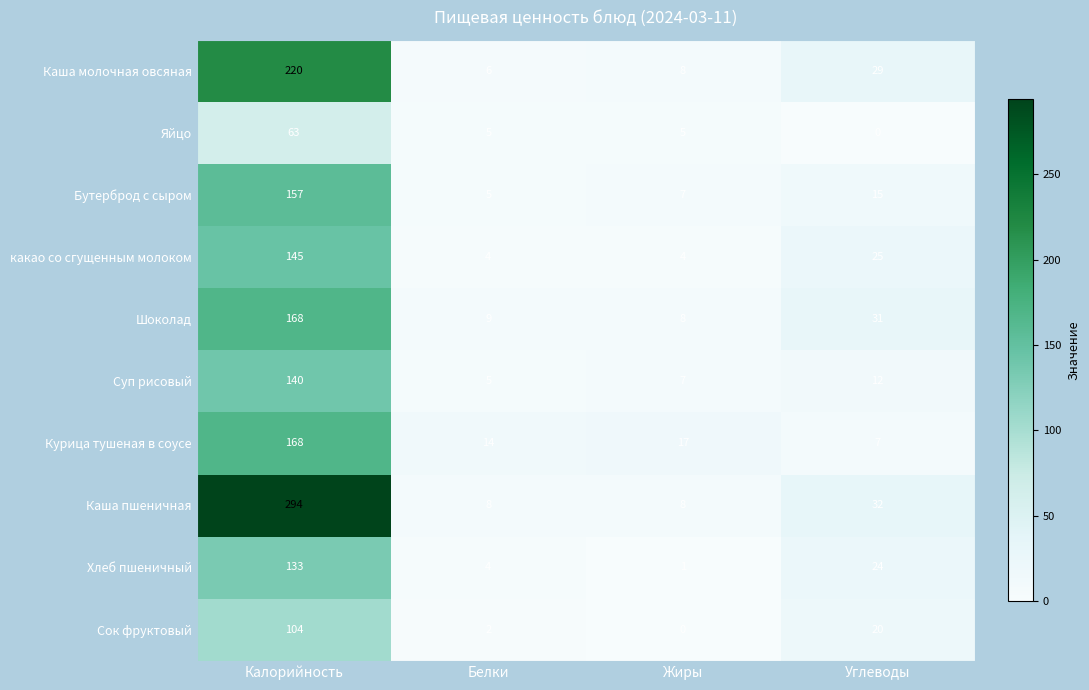

What is the average value of the Суп рисовый series?

41